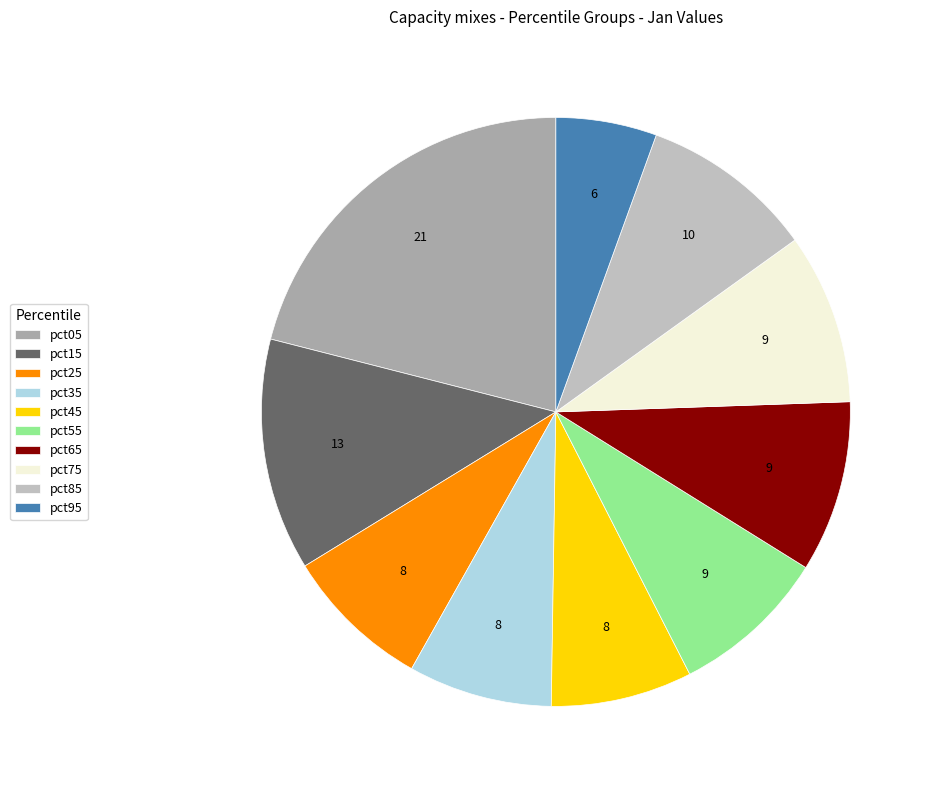

Is pct65 the majority of the pie?

No